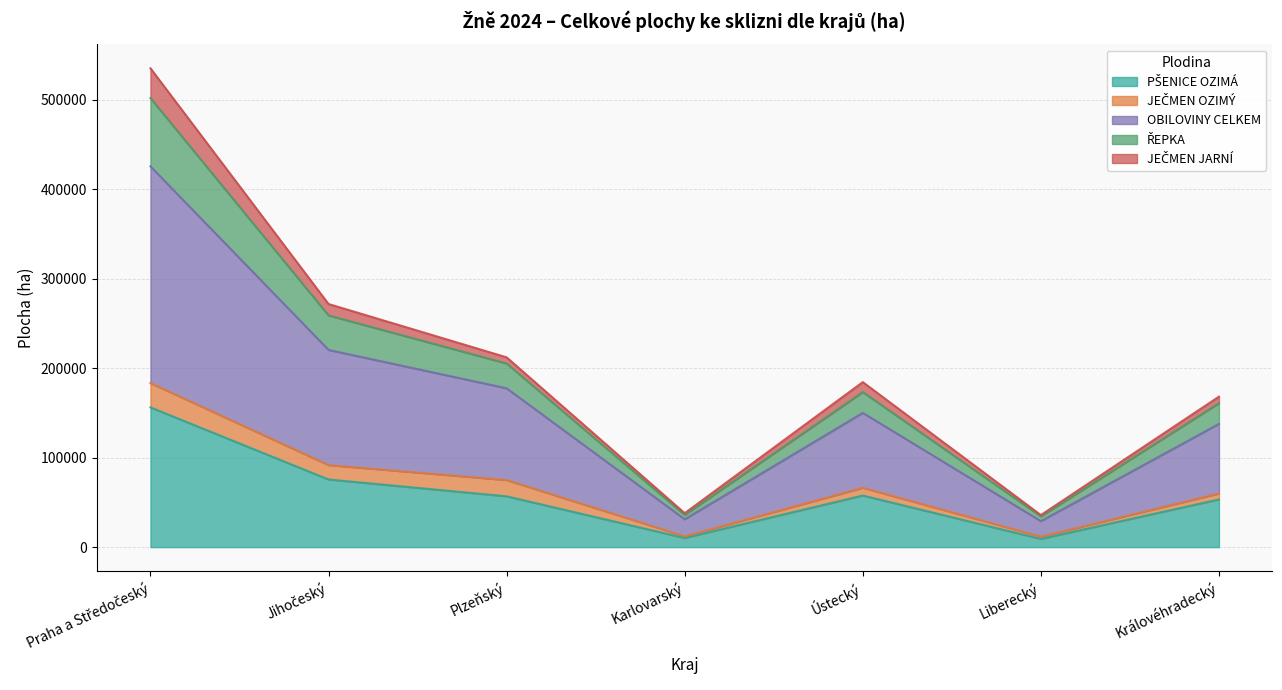

What is the greatest value displayed?

535369